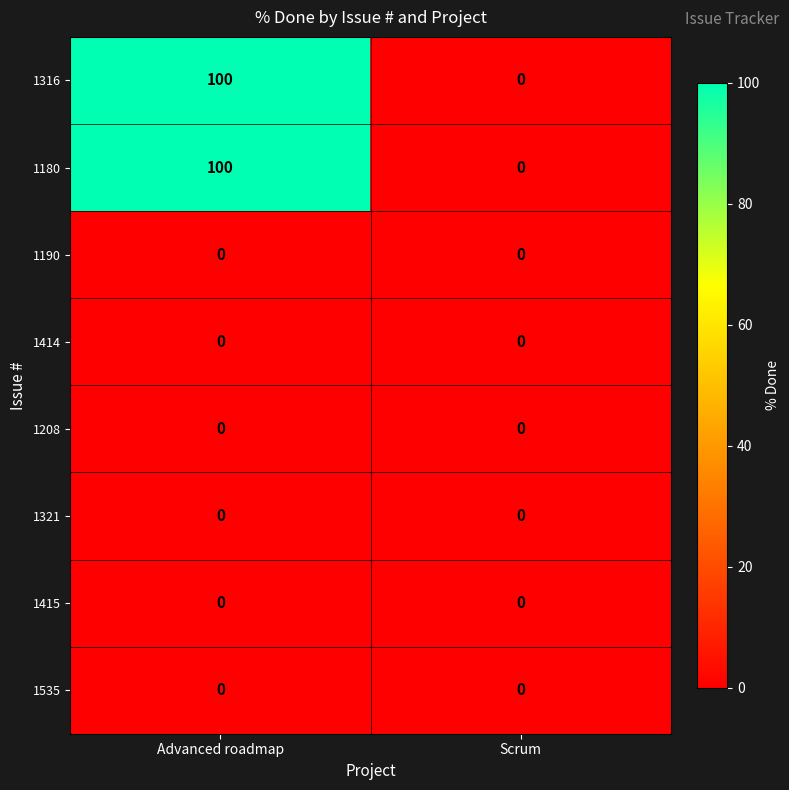

What is the difference between the highest and lowest values at Advanced roadmap?

100